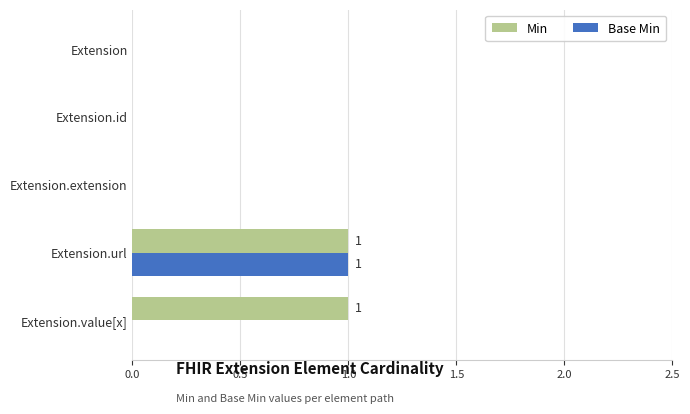

The value of Base Min at Extension.url is 1. True or false?

True